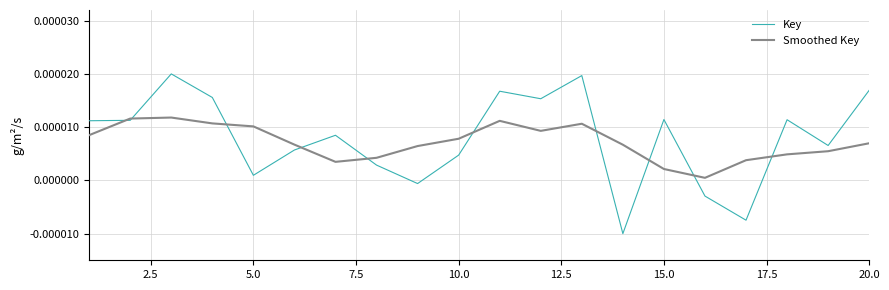

Rank the series by their maximum value, from lowest to highest.

Smoothed Key, Key